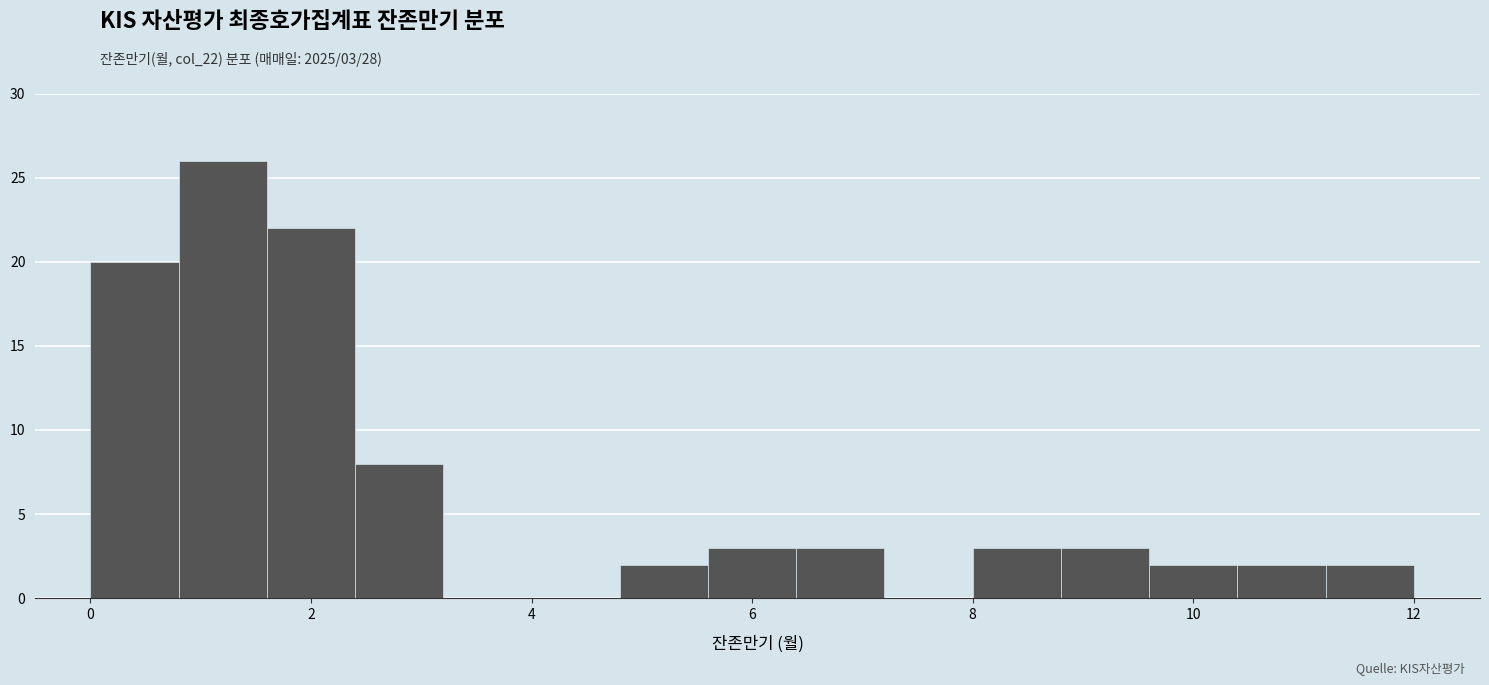

Which range on the x-axis has the tallest bar?

0.8 to 1.6